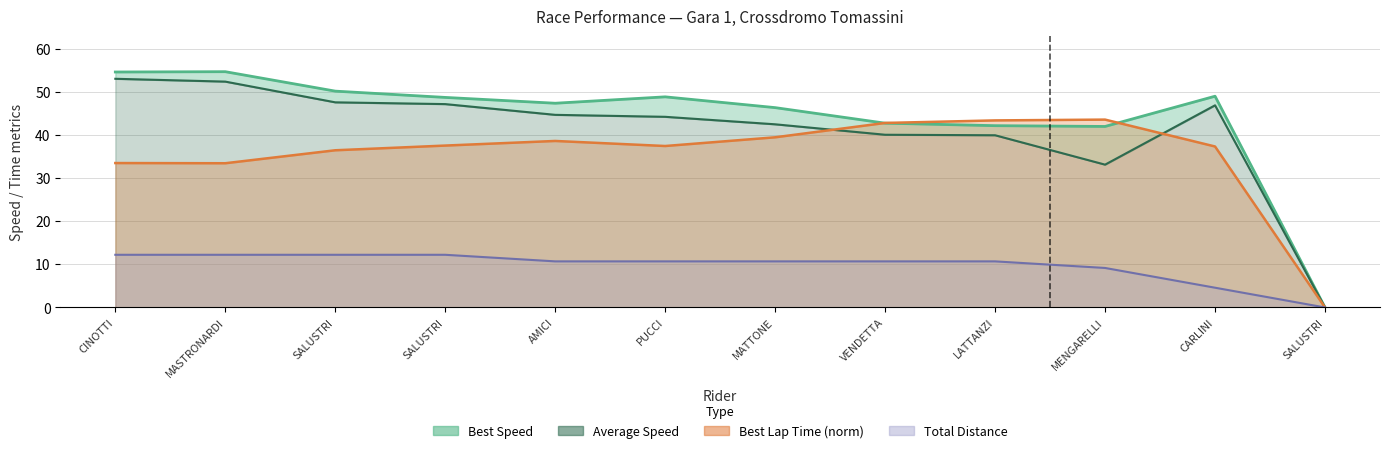

What is the approximate value of best_lap_time at SALUSTRI?

36.5